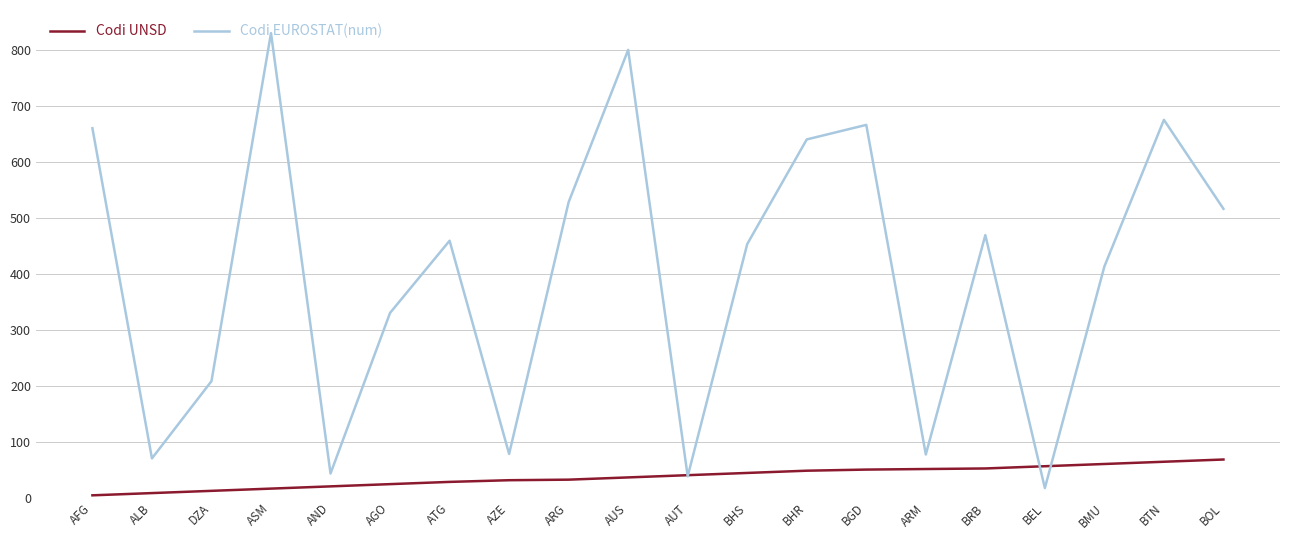

How many interior local valleys does the Codi EUROSTAT(num) series have?

6